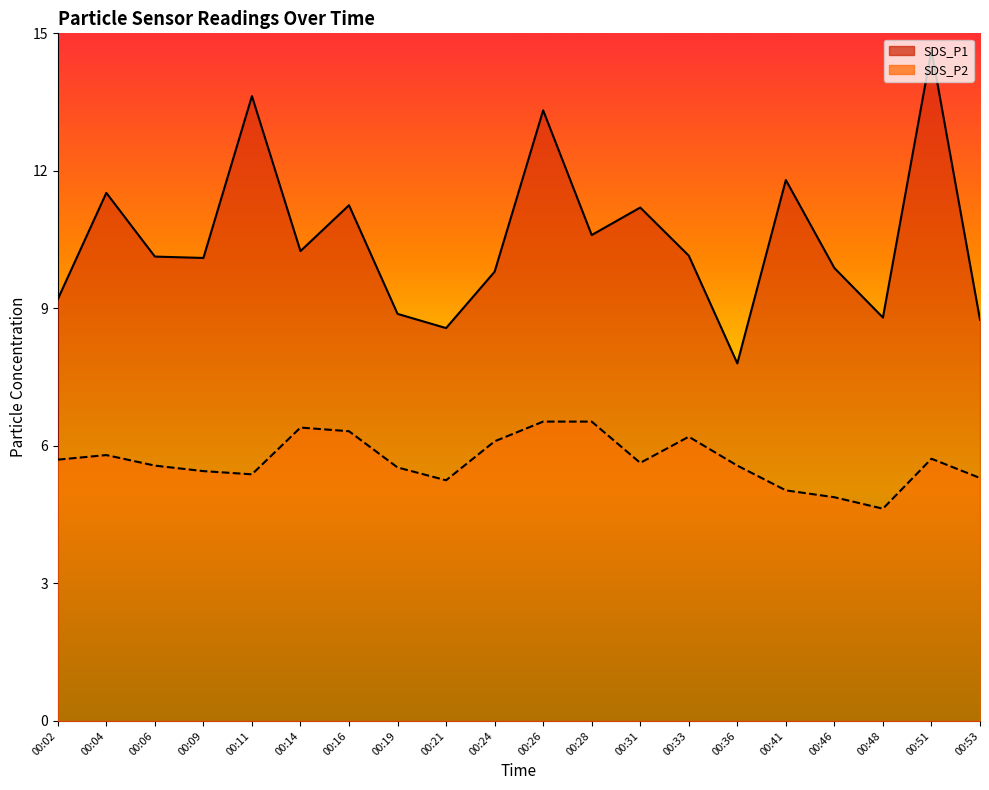

What is the smallest value displayed?

4.6